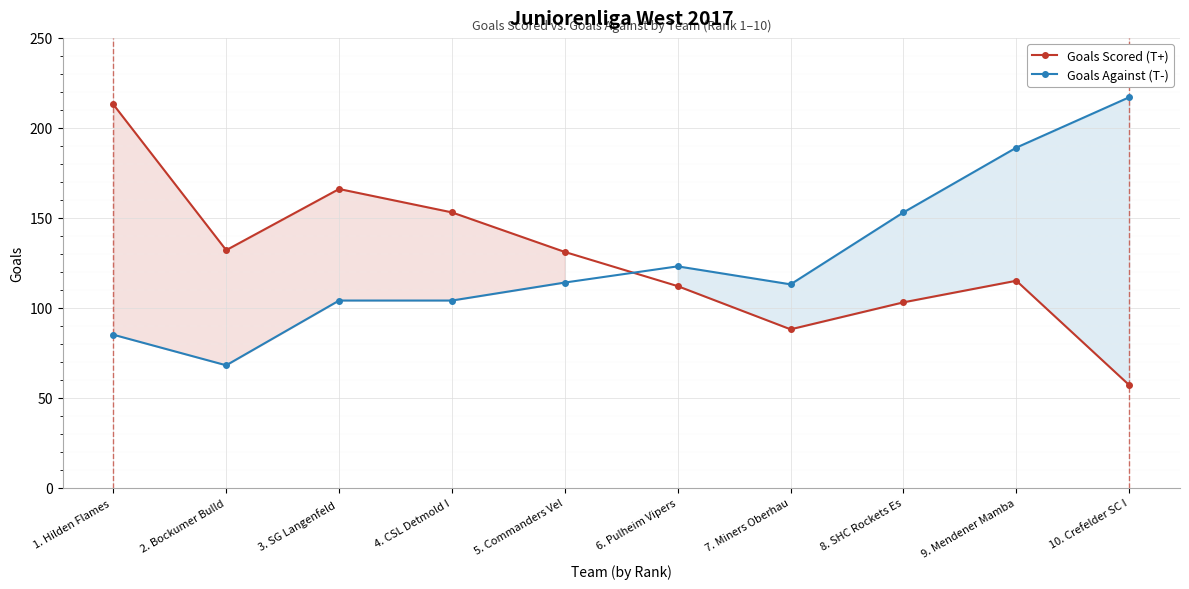

Which series has the widest spread of values?

Goals Scored (T+)